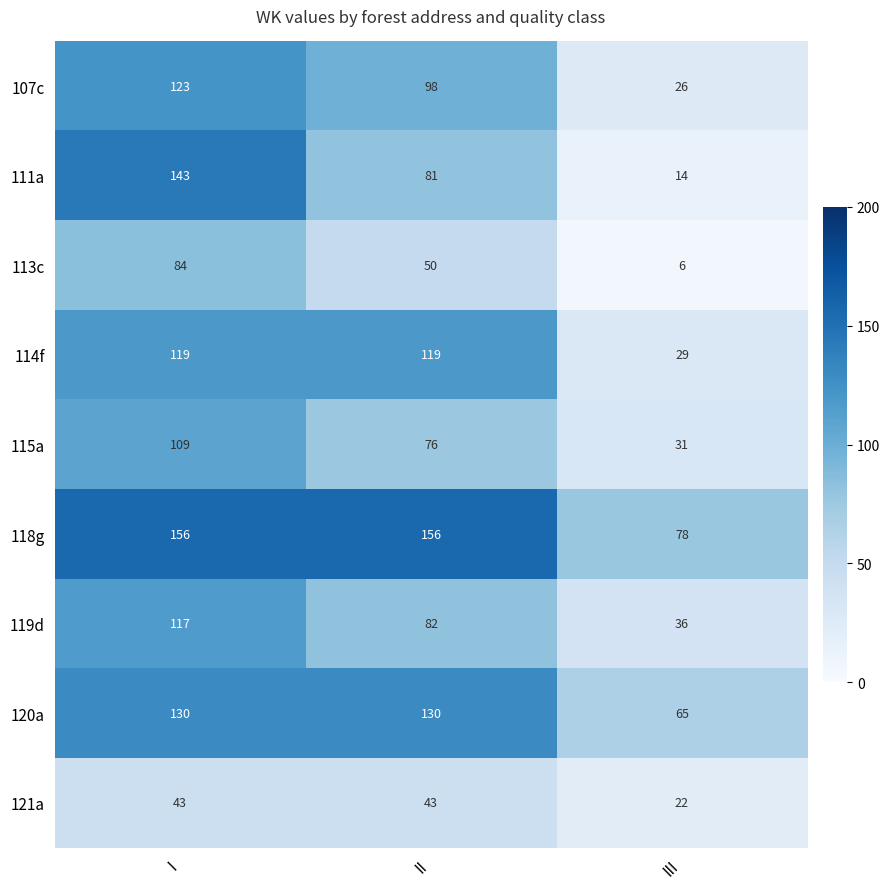

Rank the series at I from lowest to highest value.

121a, 113c, 115a, 119d, 114f, 107c, 120a, 111a, 118g